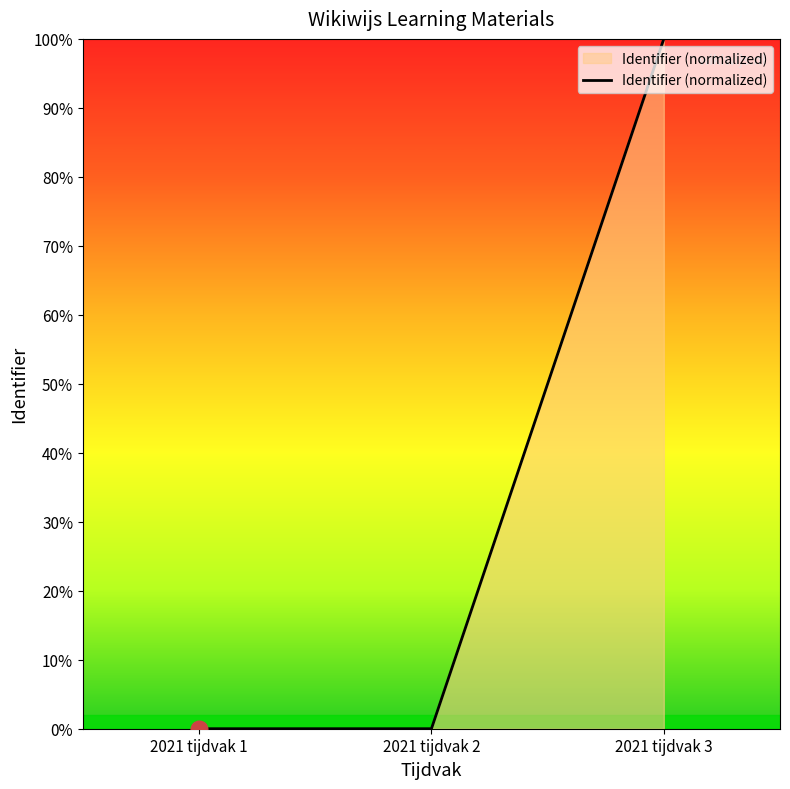

Between 2021 tijdvak 3 and 2021 tijdvak 1, which is larger?

2021 tijdvak 3